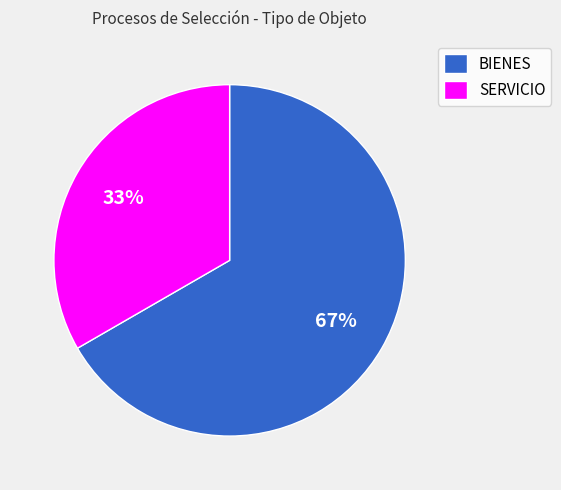

What is the largest slice in the pie chart?

BIENES